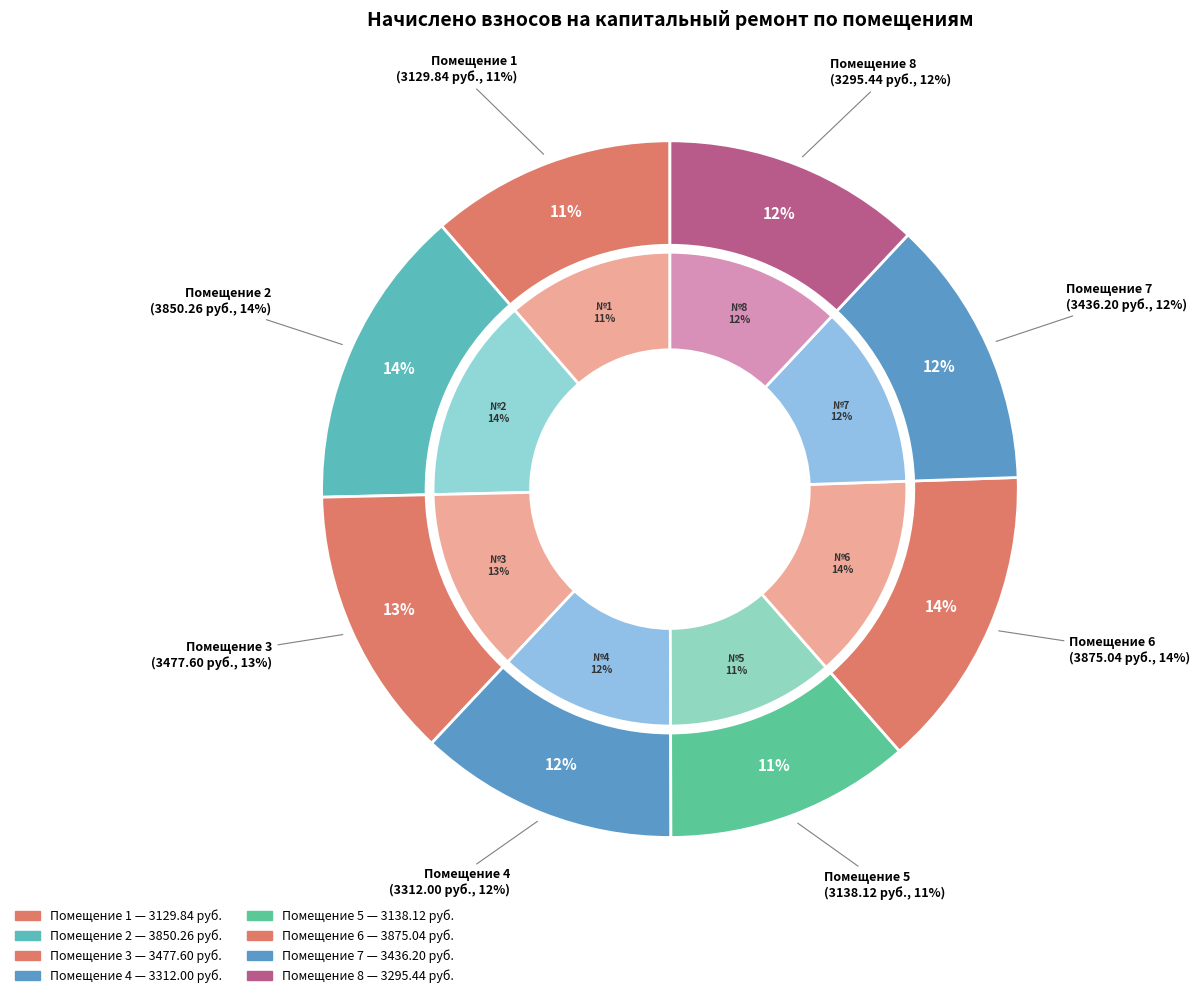

Count the number of slices in the pie.

8